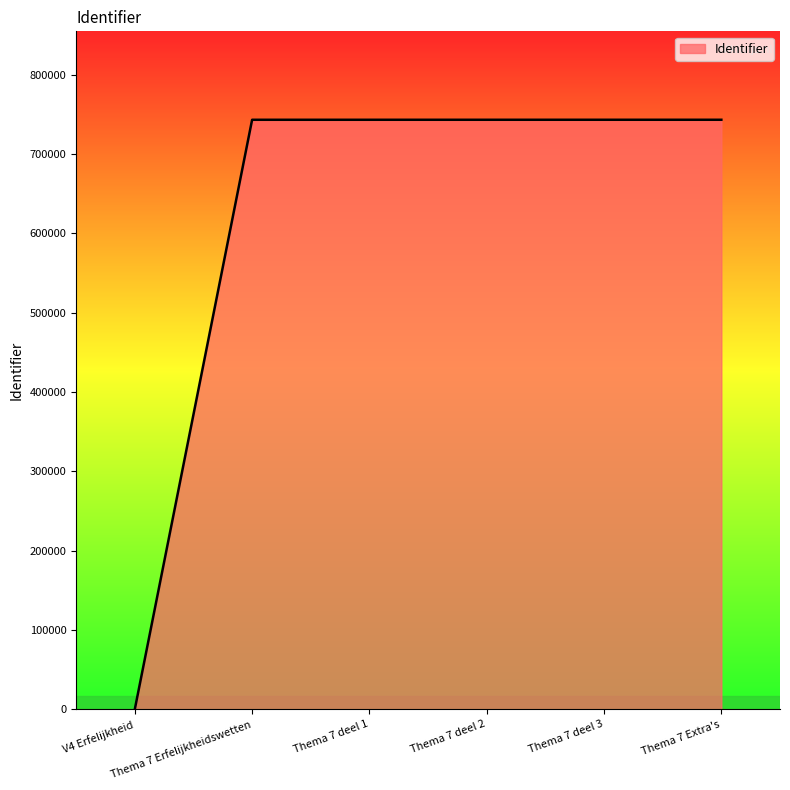

True or false: there are more than 2 points higher than both neighbors.

False